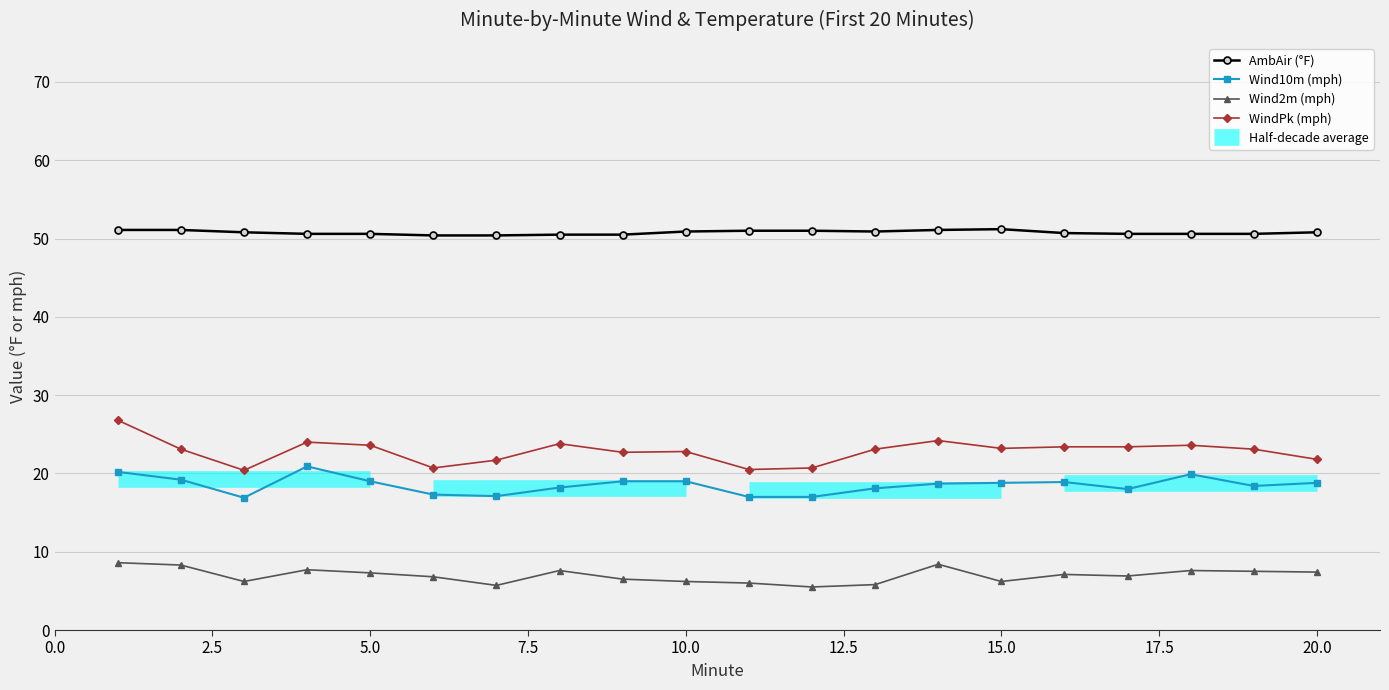

Which has a higher value, 13 or 3?

13